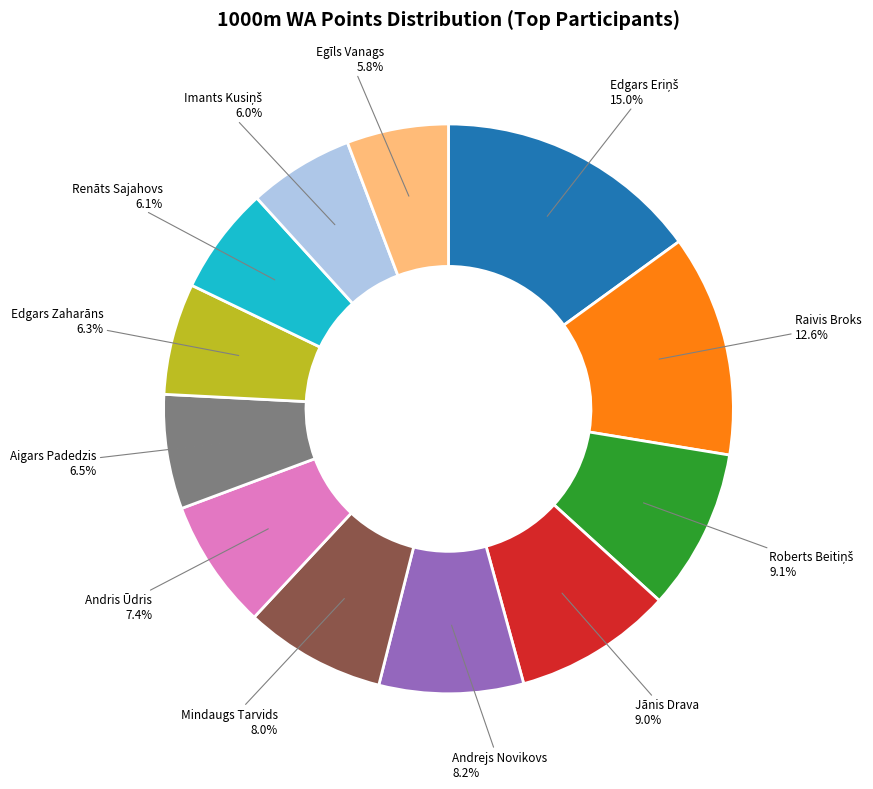

Combined, do Renāts Sajahovs and Edgars Zaharāns account for over 50%?

No